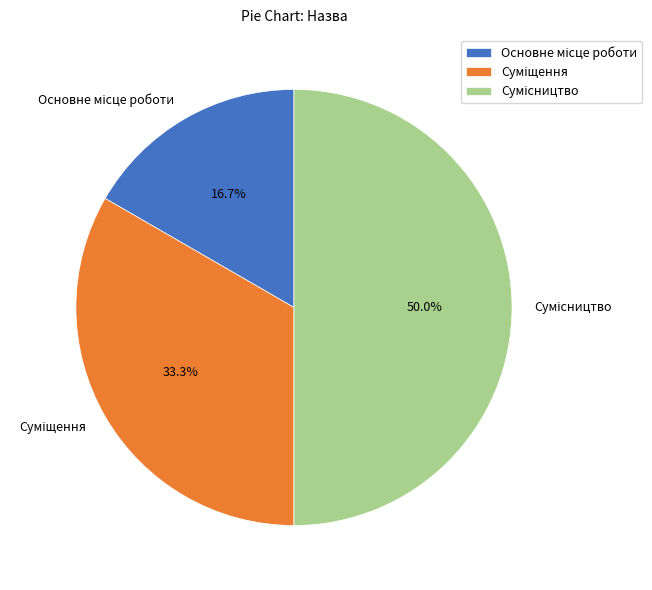

What is the total percentage of Суміщення and Основне місце роботи?

50.0%